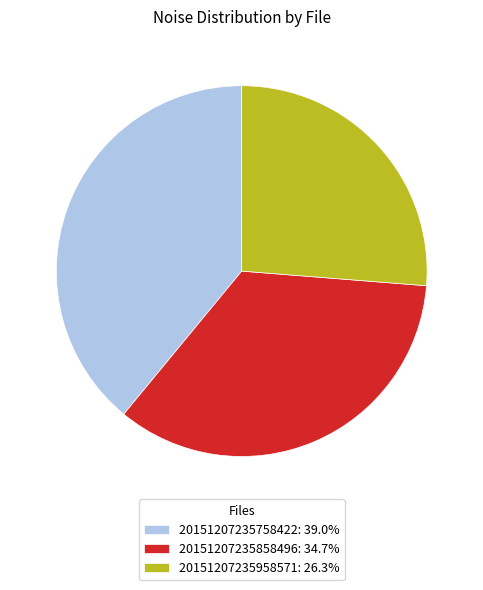

Is 20151207235758422: 39.0% the majority of the pie?

No